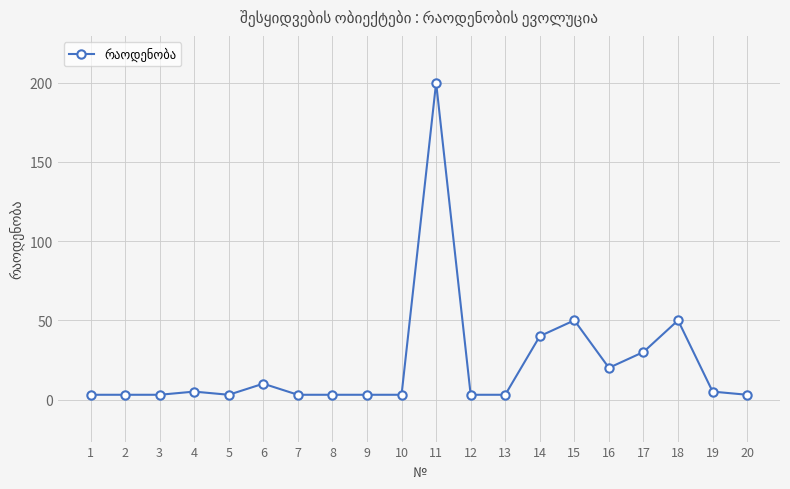

Which label corresponds to the largest value in the chart?

11